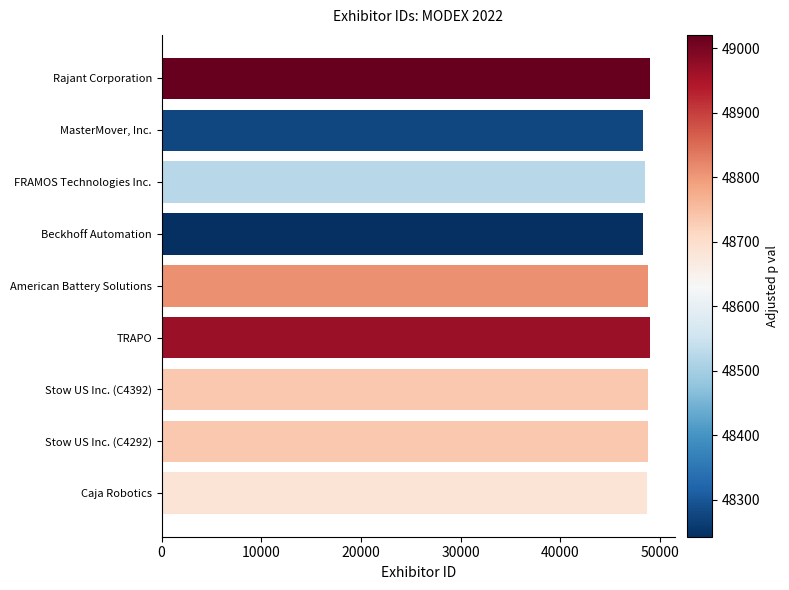

How many data points are less than 48737?

4